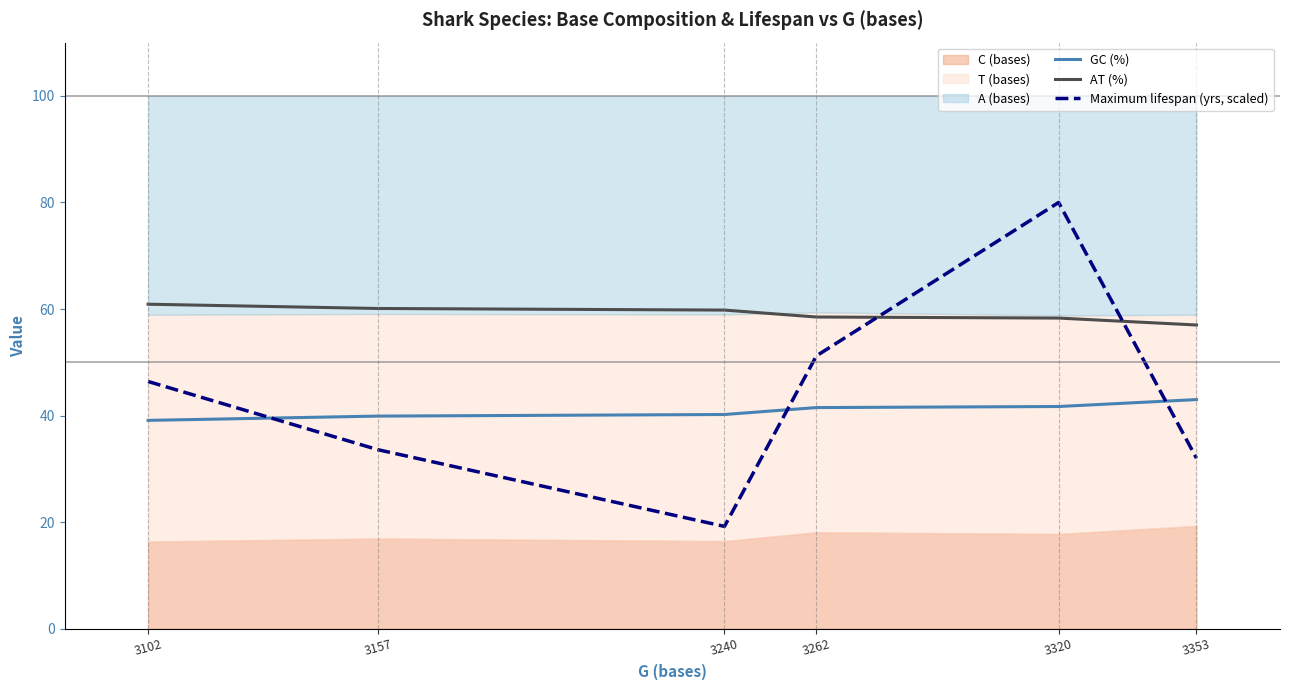

Reading left to right, transcribe all the data shown in this chart.

GC (%): 3102=39.1	3157=39.9	3240=40.2	3262=41.5	3320=41.7	3353=43.0
AT (%): 3102=60.9	3157=60.1	3240=59.8	3262=58.5	3320=58.3	3353=57.0
Maximum lifespan (yrs, scaled): 3102=46.4	3157=33.6	3240=19.2	3262=51.2	3320=80.0	3353=32.0